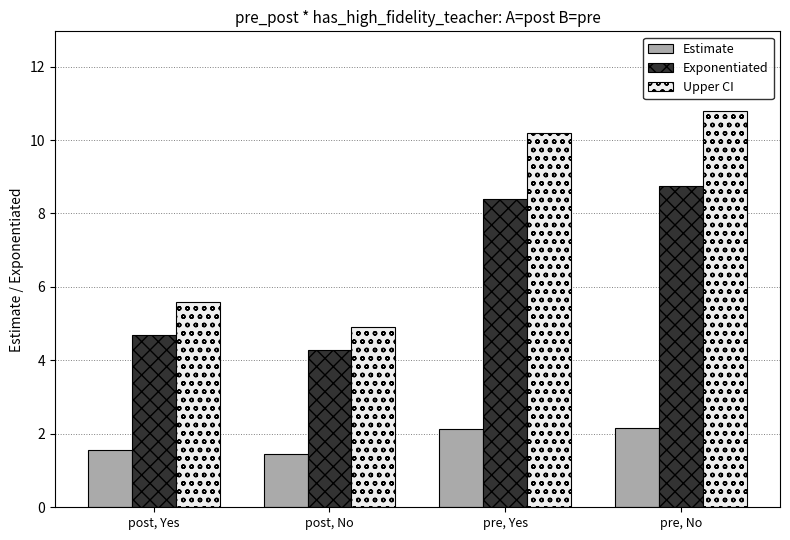

List the series in order of their peak value, lowest first.

Estimate, Exponentiated, Upper CI